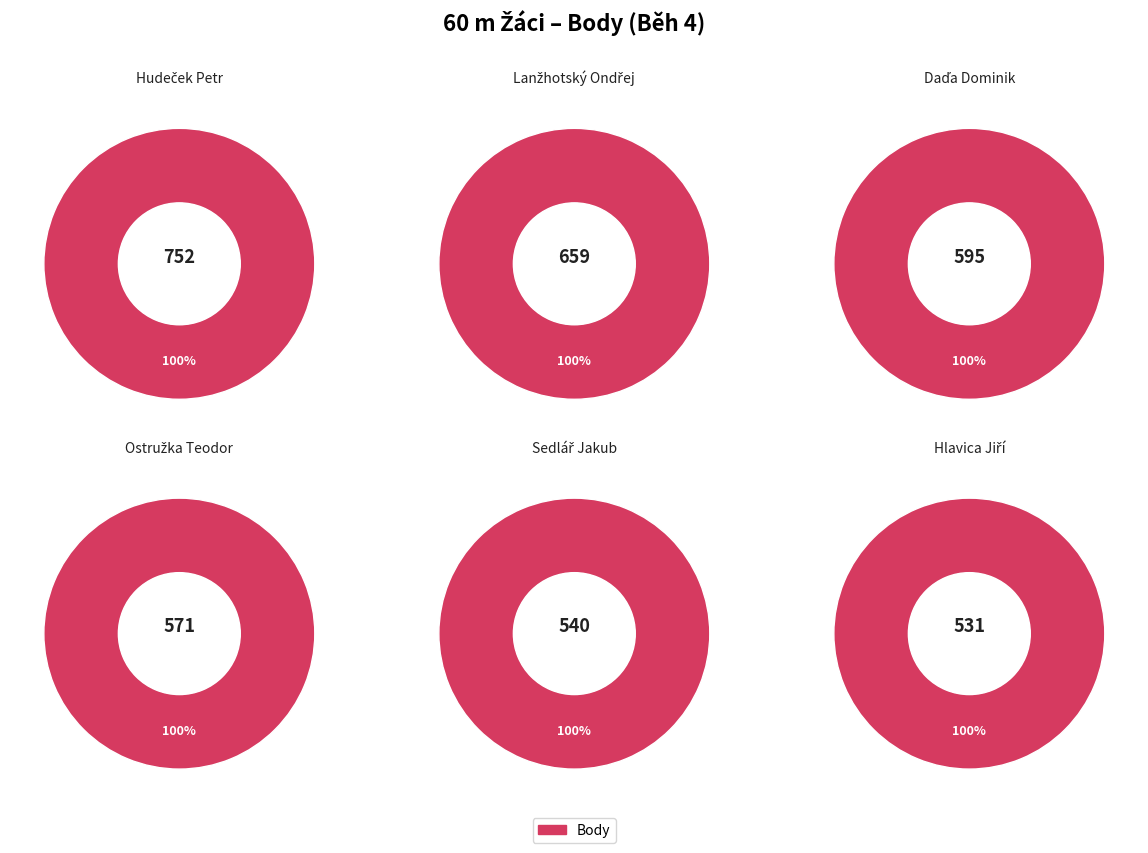

Count the number of slices in the pie.

6